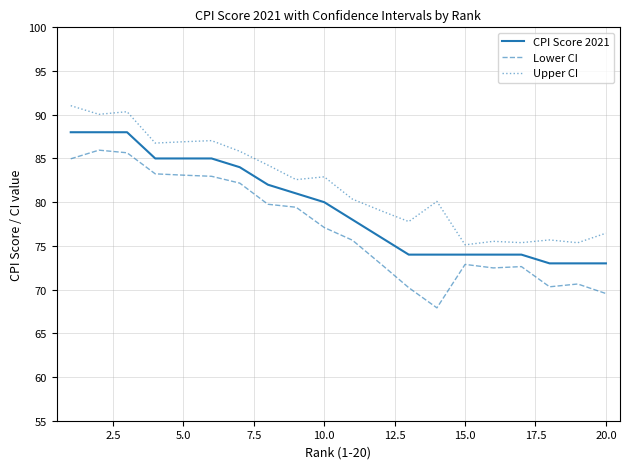

Which series has the largest total across all categories?

Upper CI